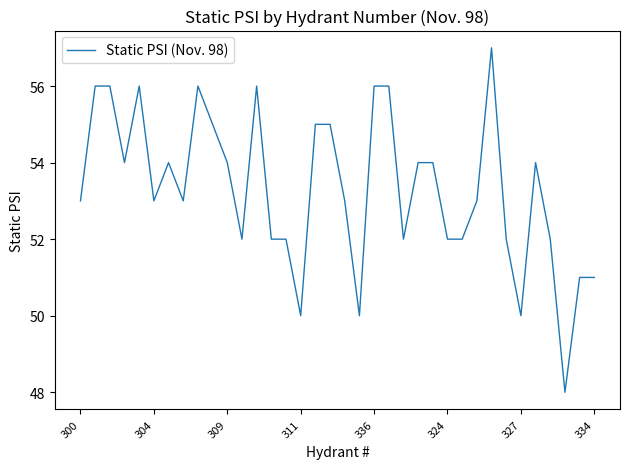

What is the minimum value shown in the chart?

48